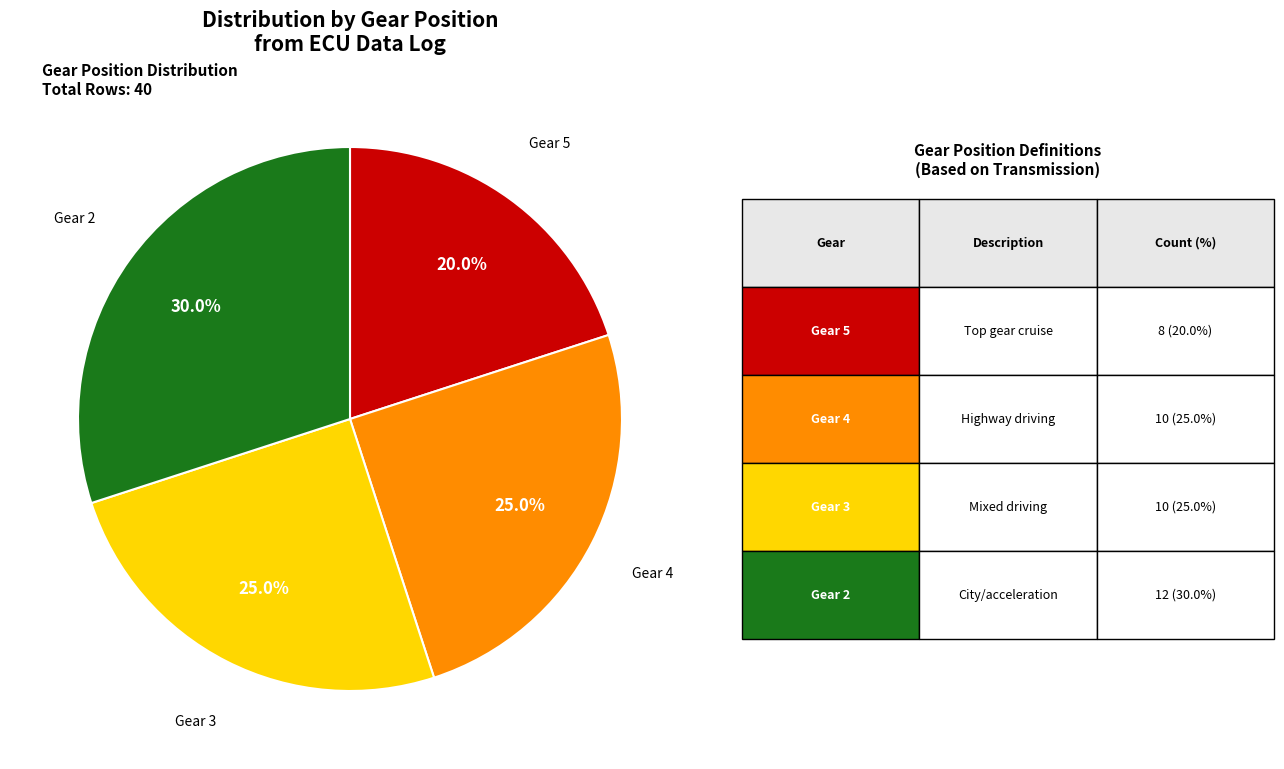

Is there a majority slice in this chart?

No